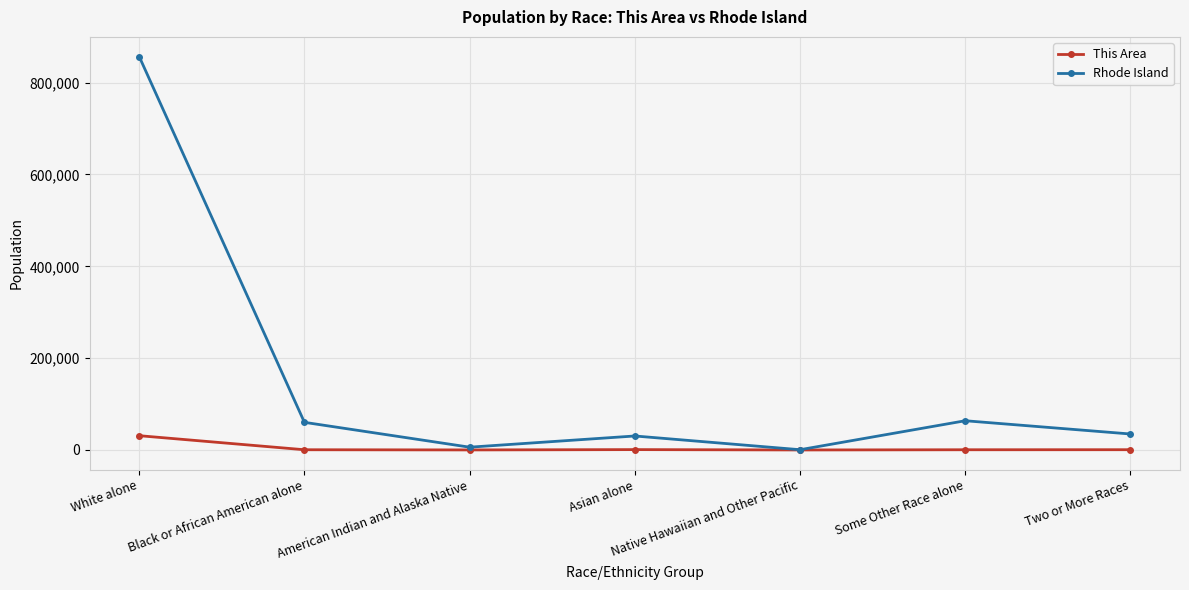

At which label is This Area closest to 15556?

Asian alone